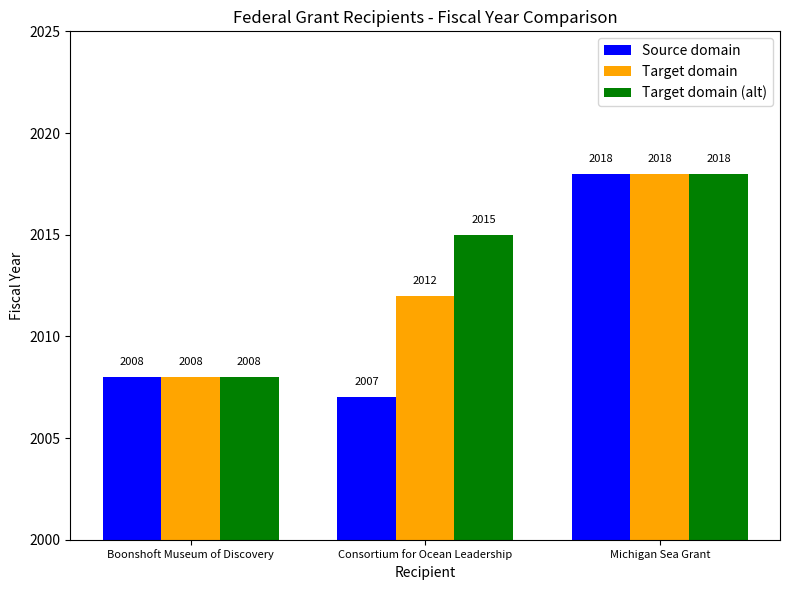

Is it true that Target domain (alt) equals 2008 at Boonshoft Museum of Discovery?

True